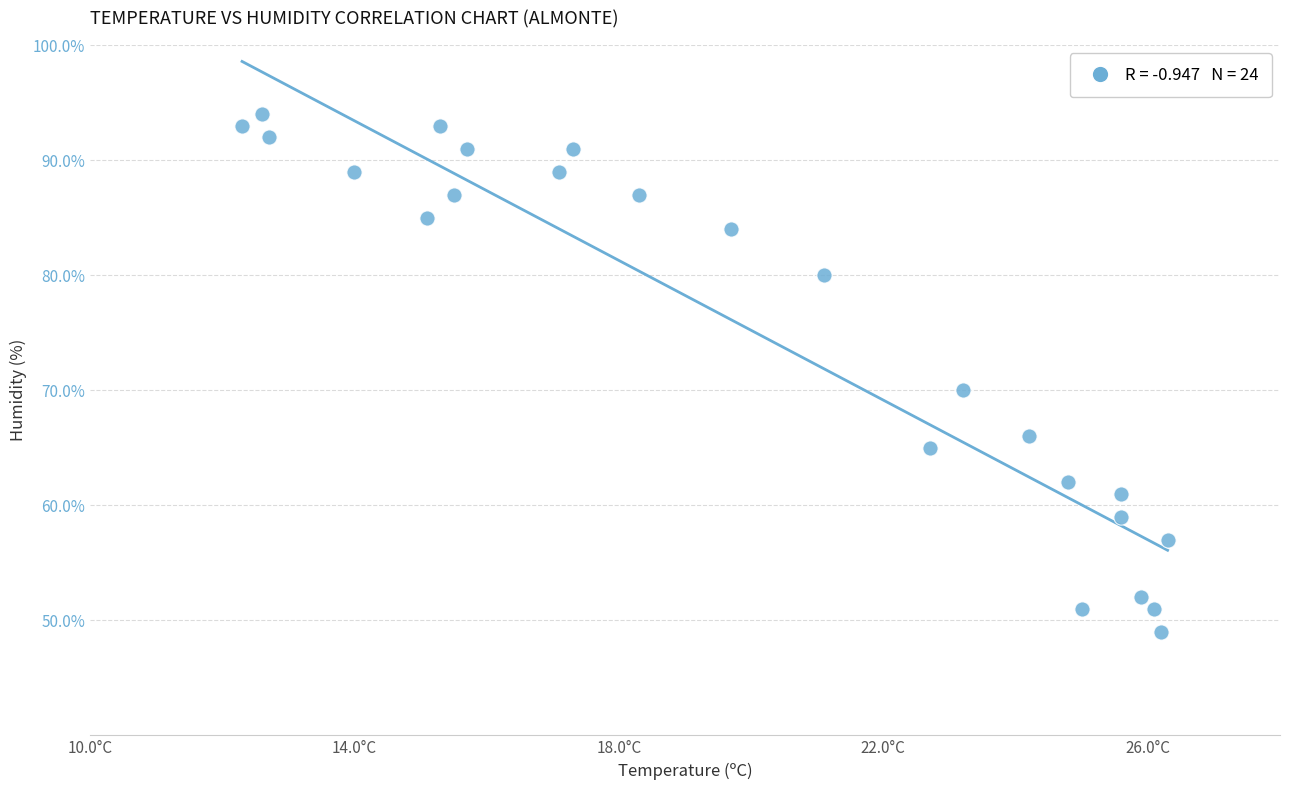

What is the range of Y values (max minus min)?

45